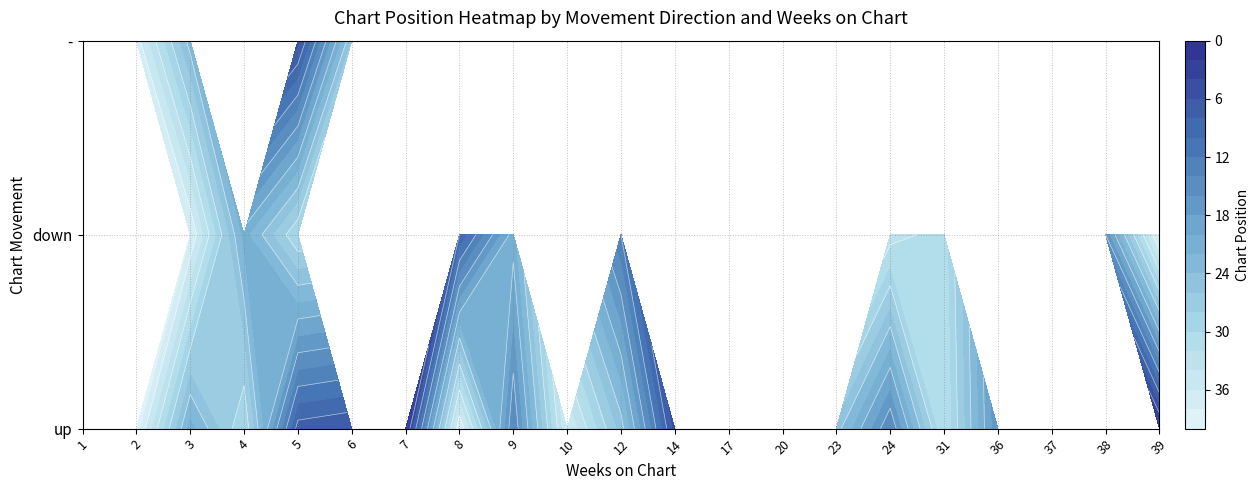

What is the average value of the down series?

12